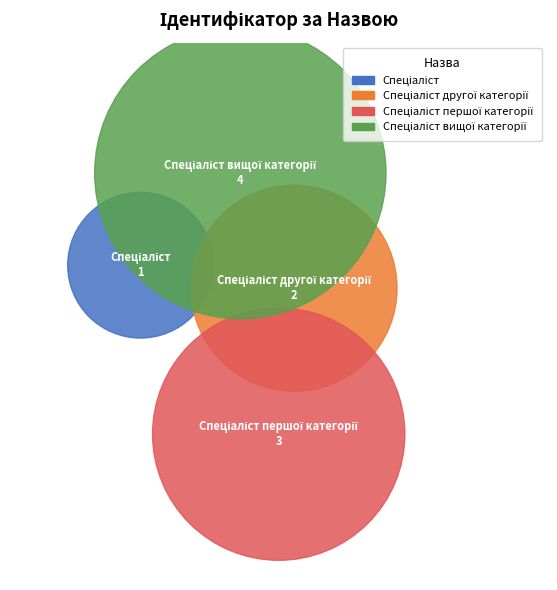

True or false: Спеціаліст вищої категорії accounts for 40% of the total.

True